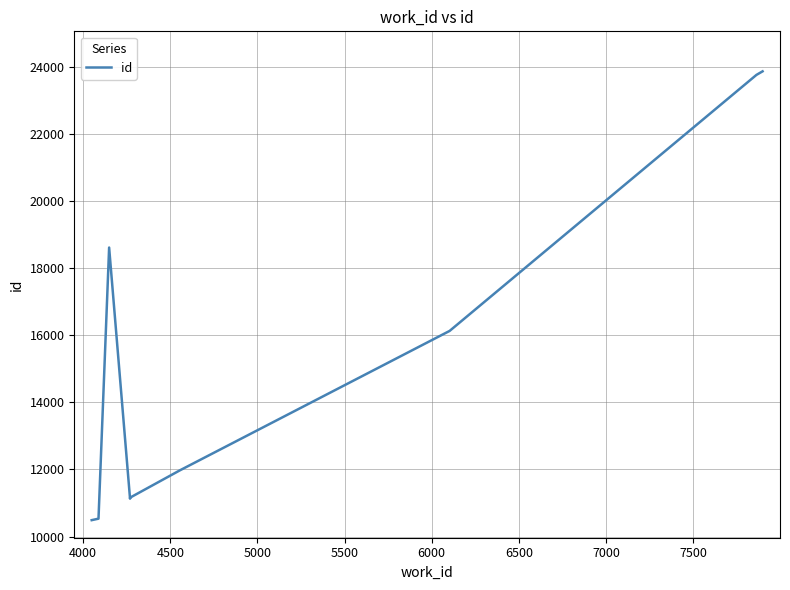

What is the value of the 8th point from the left?

16134